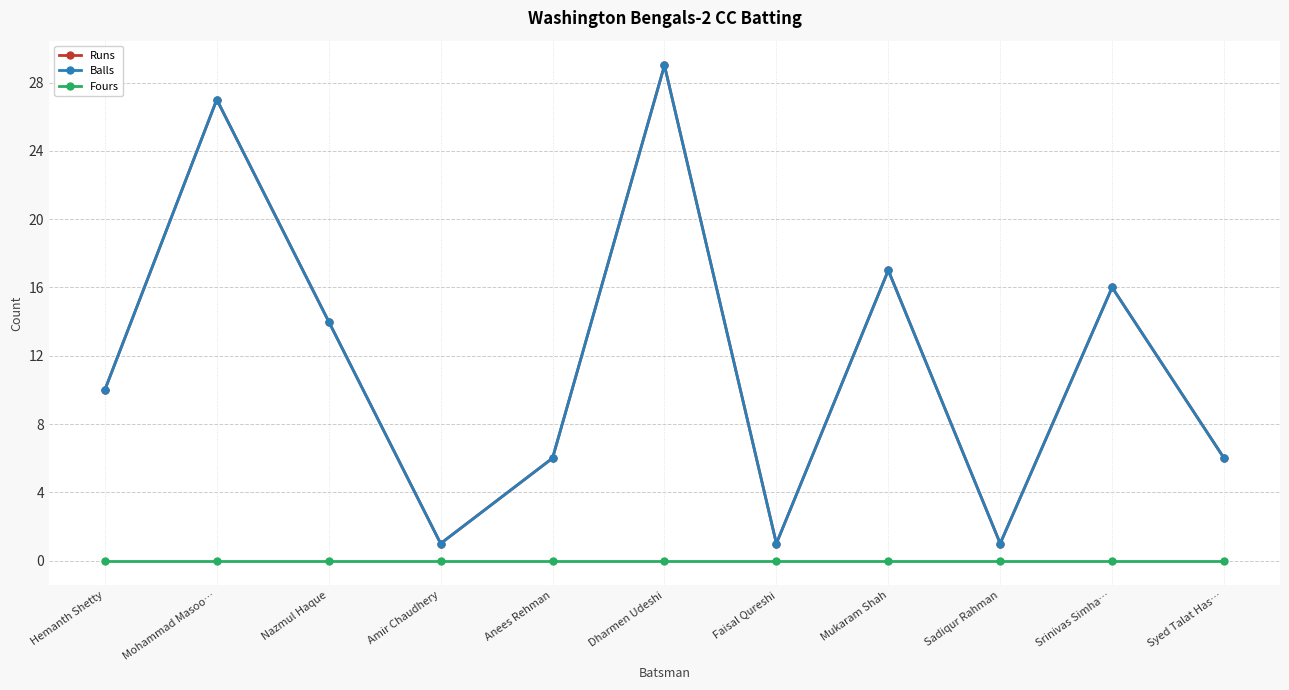

True or false: Balls and Runs cross at least once.

False